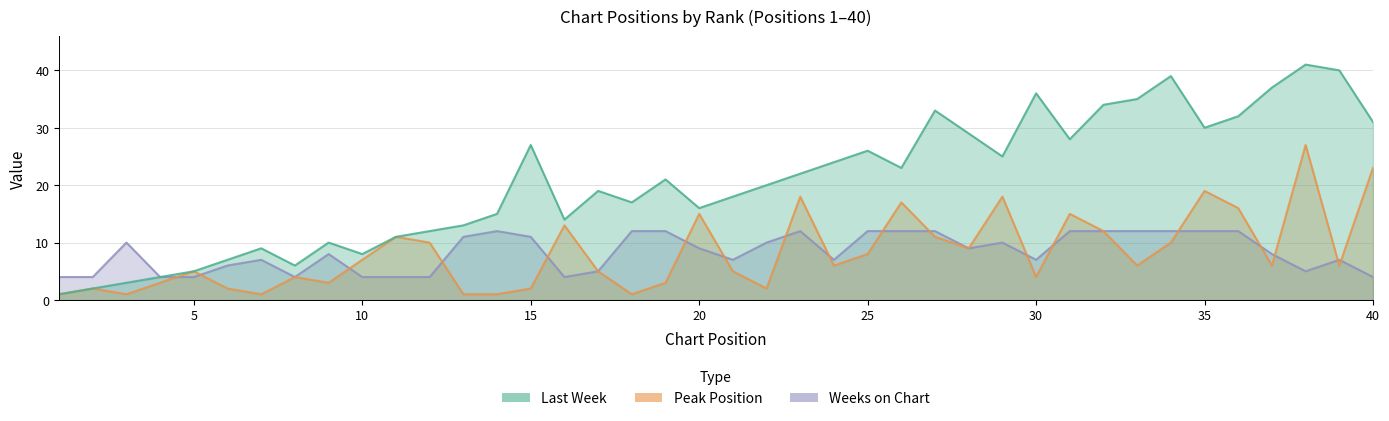

True or false: Peak Position and Last Week cross at least once.

False